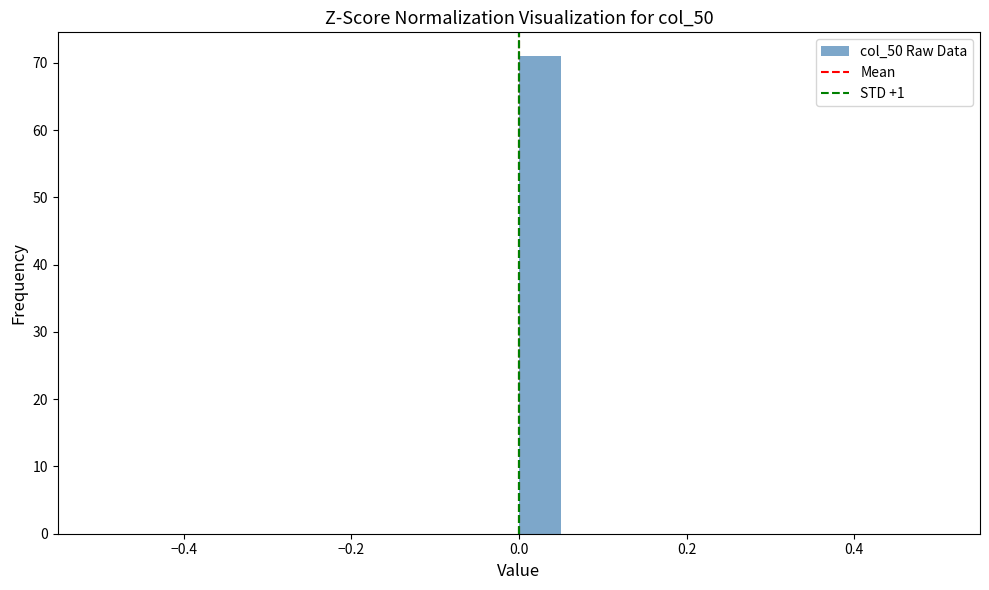

Around what value on the x-axis is the tallest bar? Give the approximate position of its centre, as read against the axis.

0.02